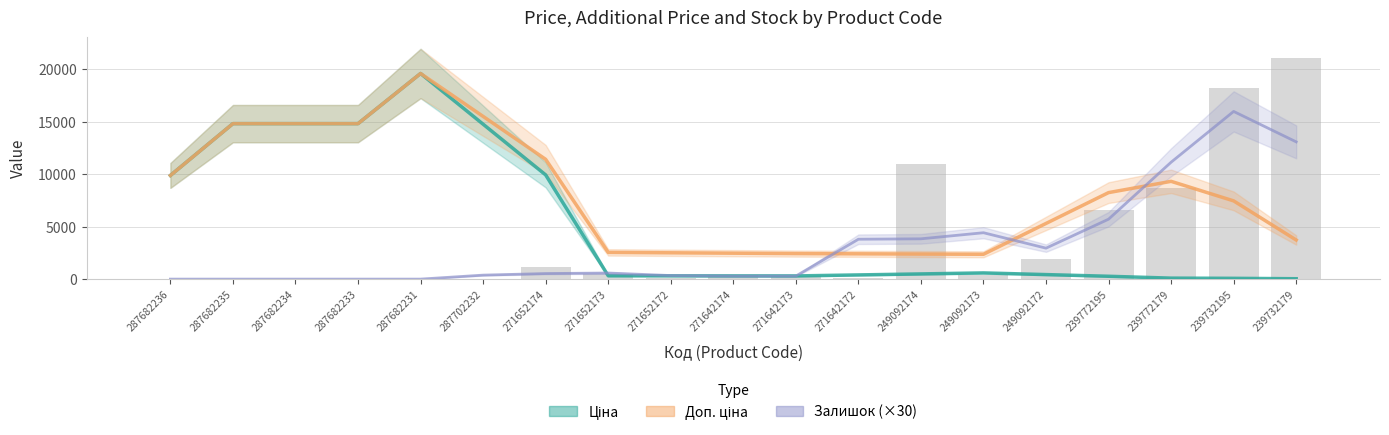

Which series has the largest total across all categories?

Доп. ціна